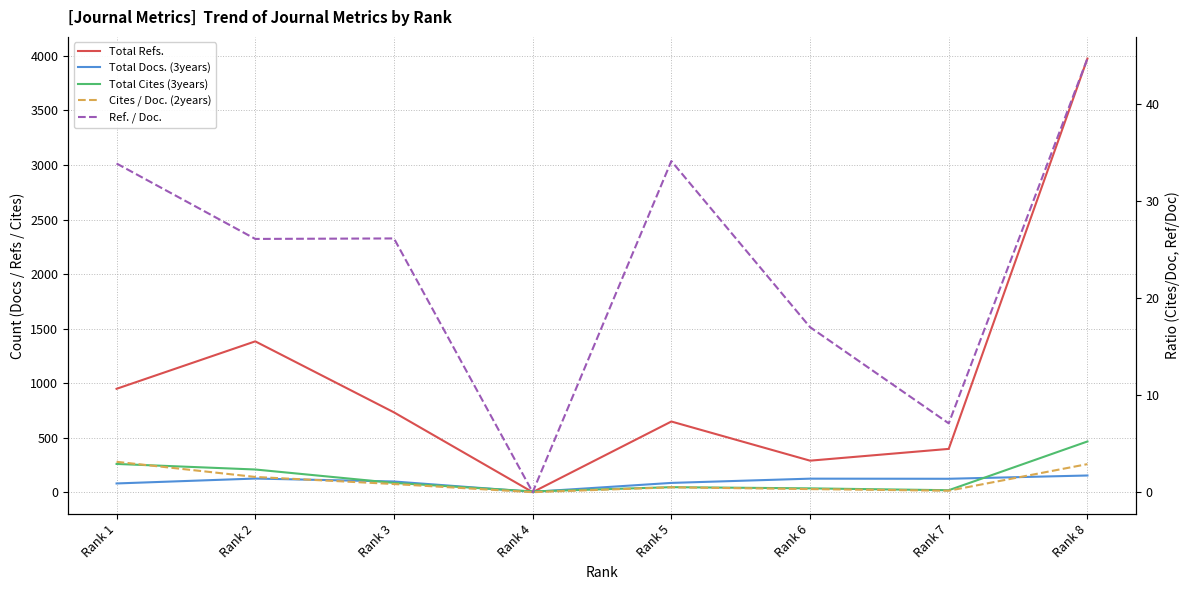

Does the chart display data point markers on the line(s)?

No